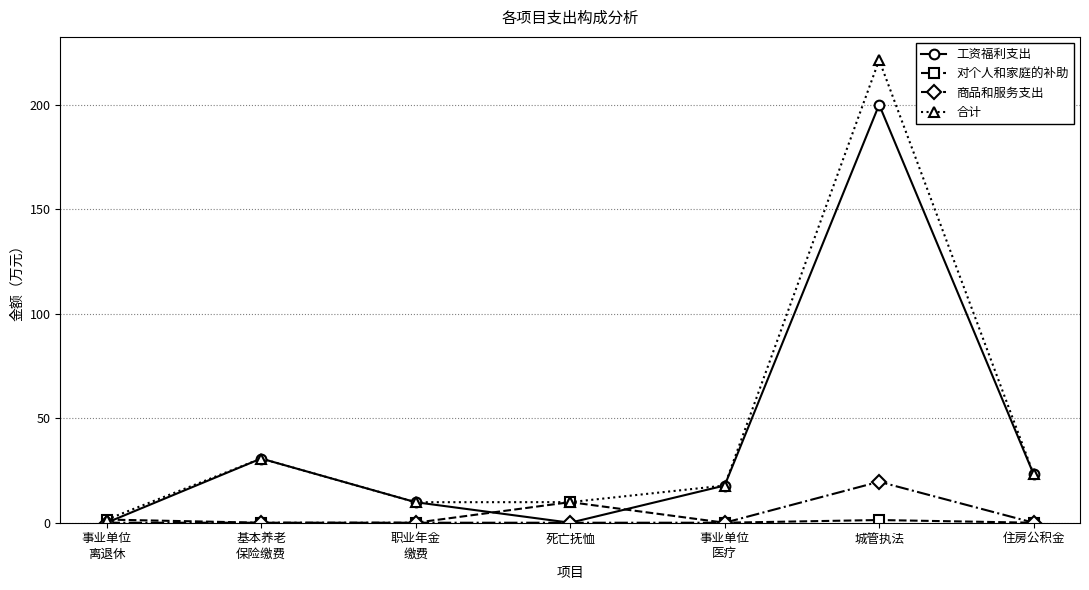

Where does the 工资福利支出 series first go above 17?

基本养老
保险缴费